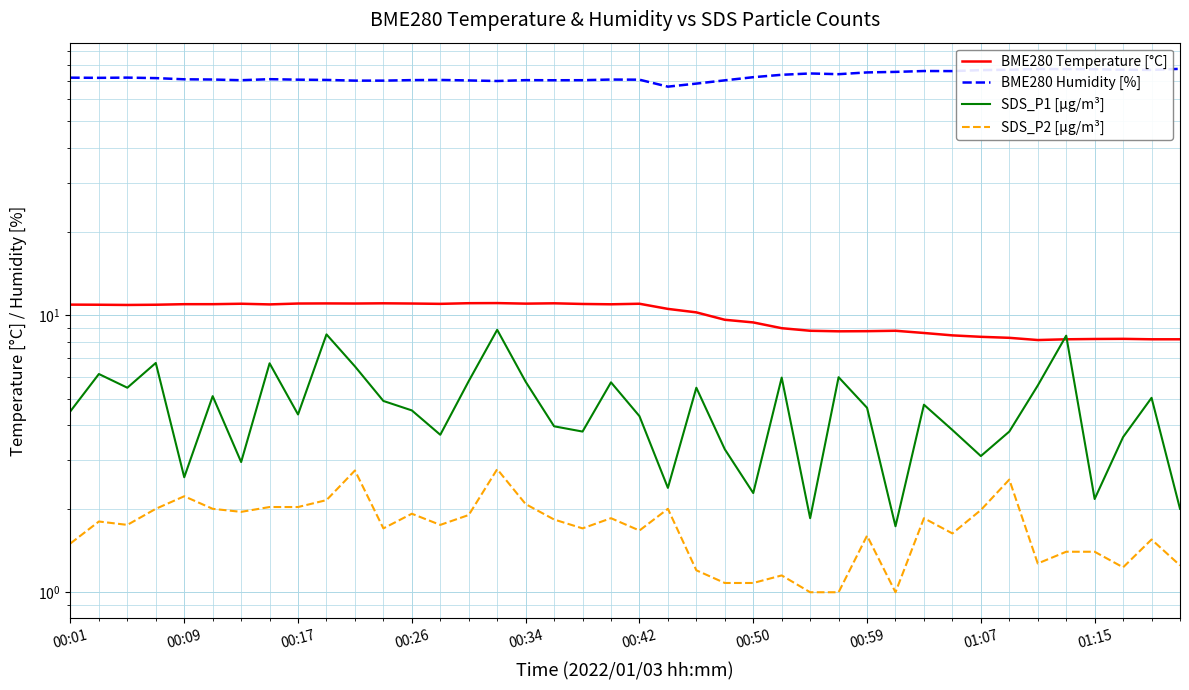

What is the difference between the highest and lowest values at 00:26?

68.5